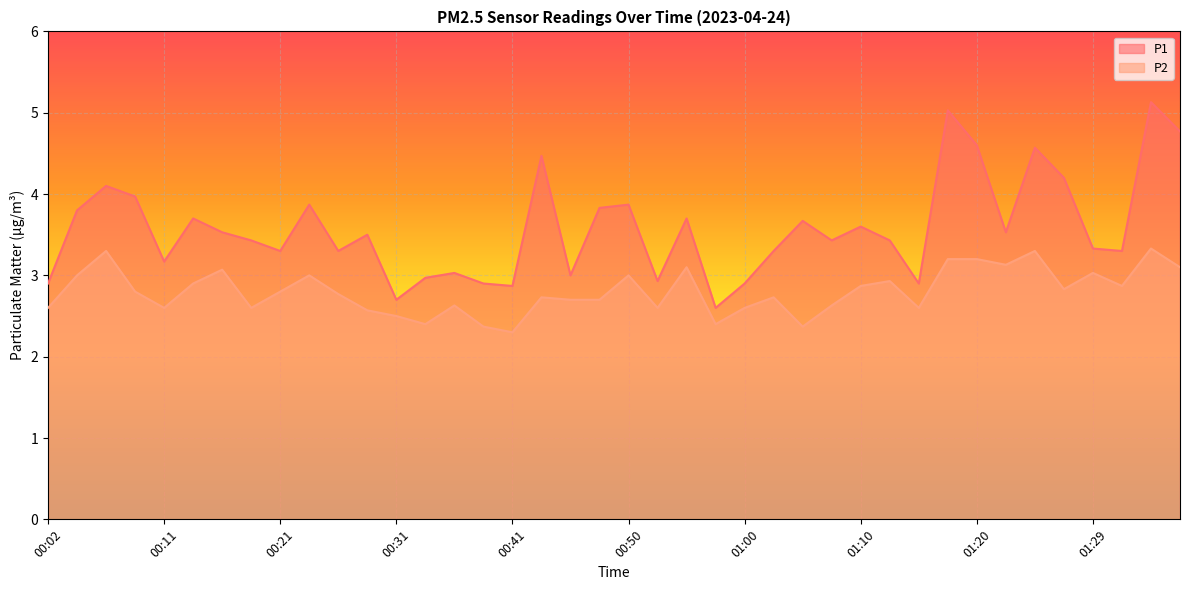

Which series has the widest spread of values?

P1